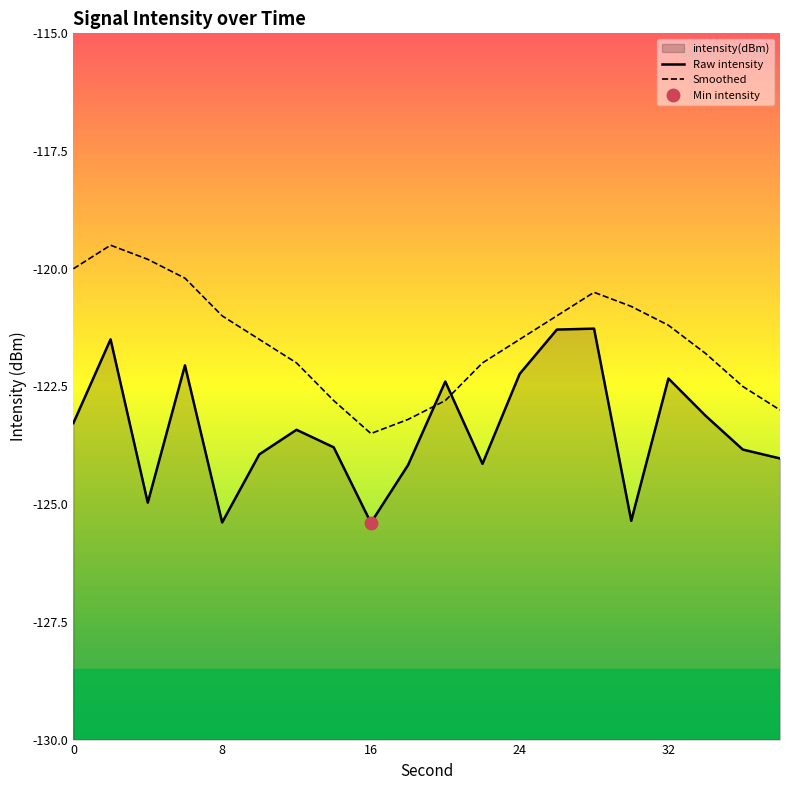

In Raw intensity, how many points are lower than both neighbors (excluding endpoints)?

5